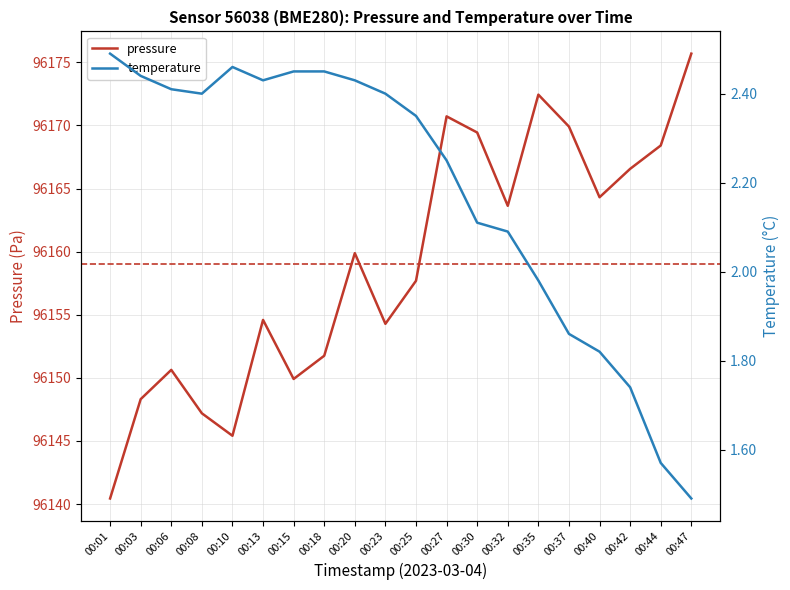

How many lines are shown in the chart?

2